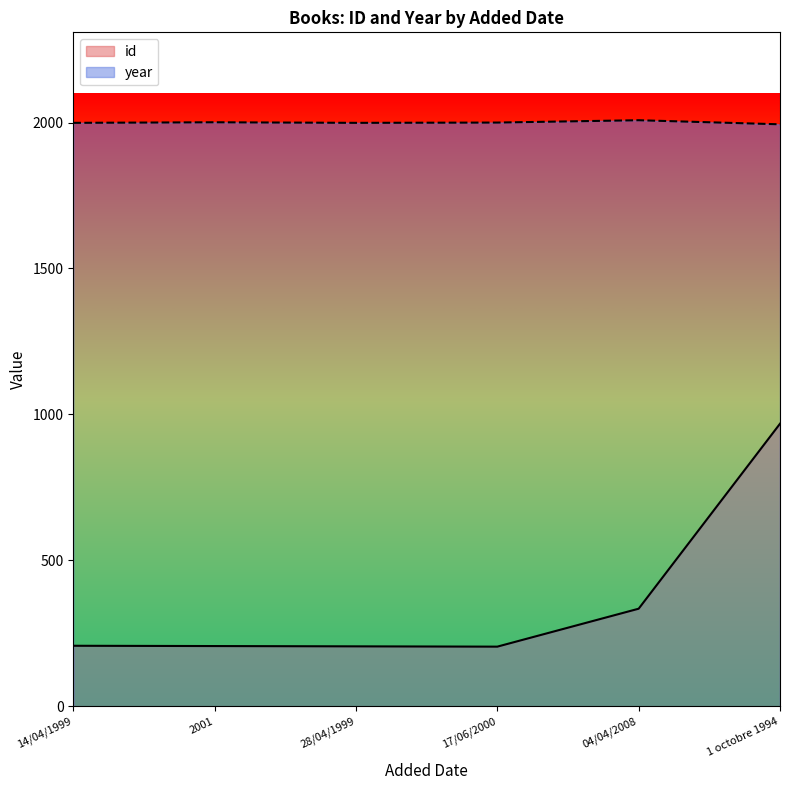

List the series in order of their overall mean, lowest first.

id, year